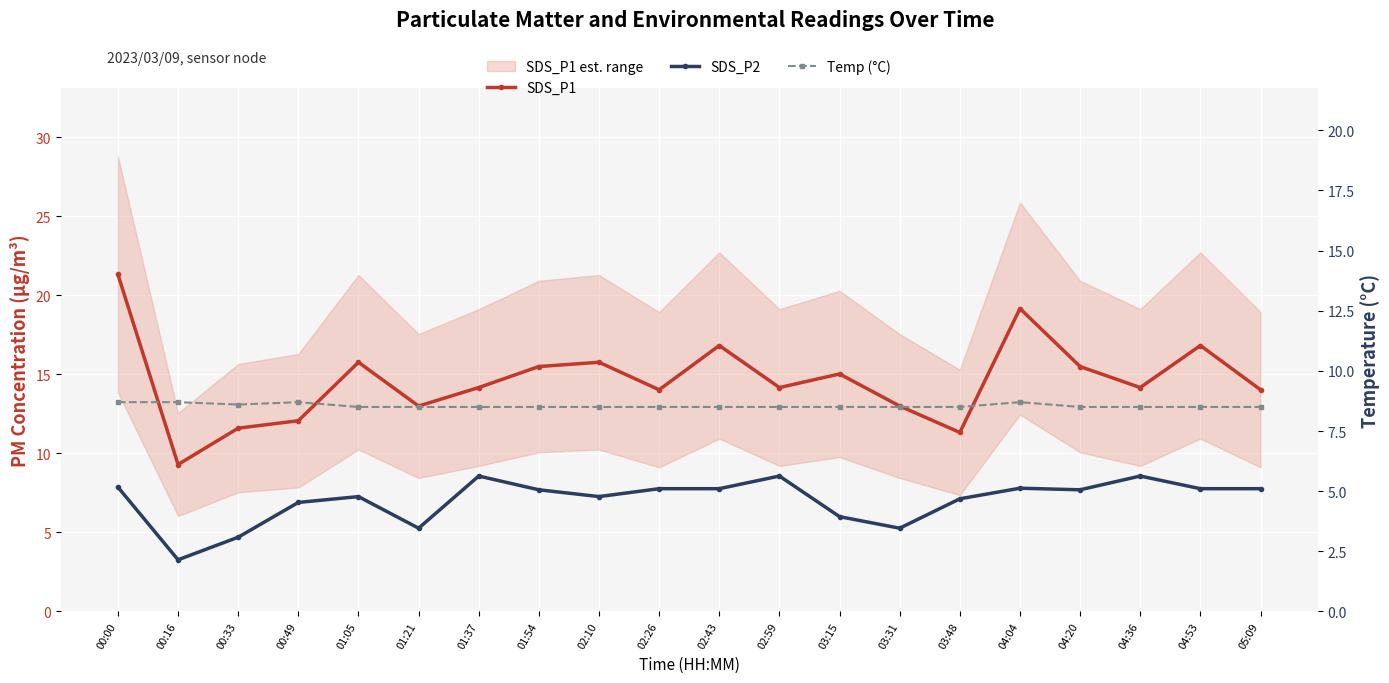

At which label is Temp (°C) closest to 8?

01:05